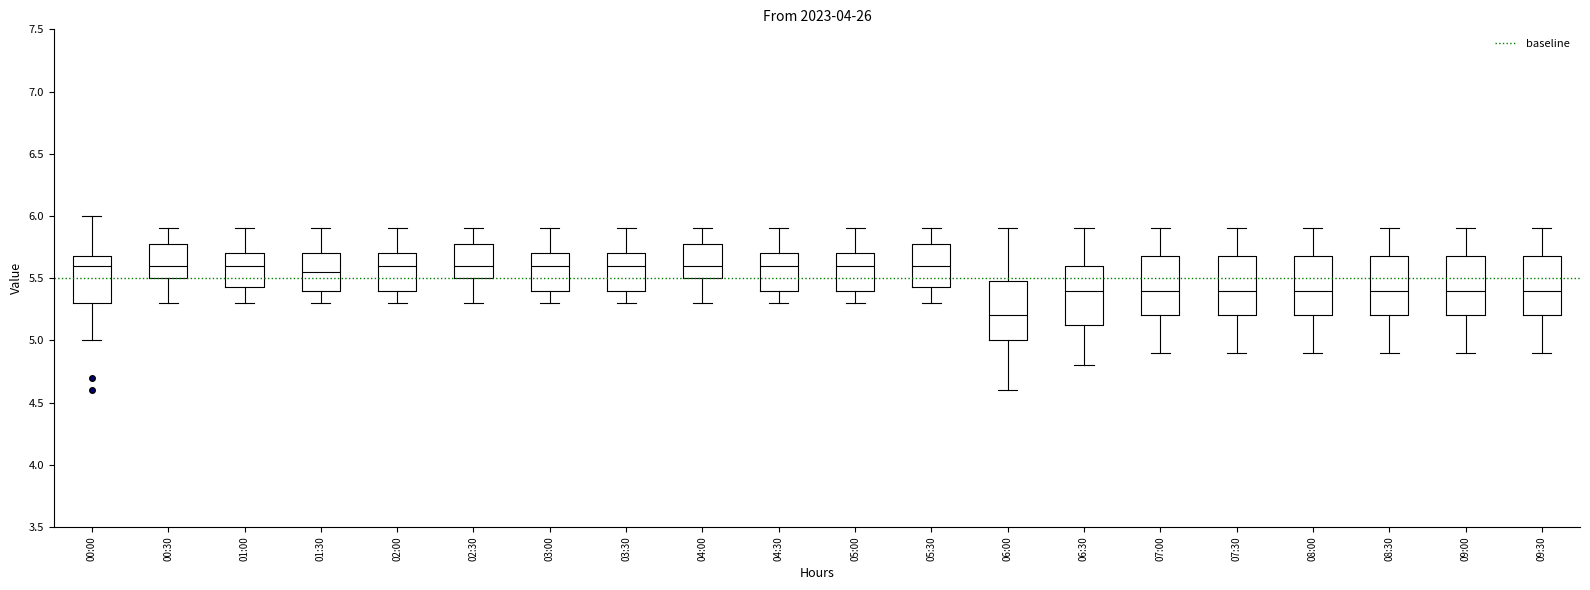

Reading left to right, read every box against the y-axis: the position of its median line, the range the box covers, and the ends of its whiskers. The values are not printed on the chart, so give them approximately, as read against the axis.

00:00: median 5.60, box 5.30 to 5.70, whiskers 5.00 to 6.00
00:30: median 5.60, box 5.50 to 5.80, whiskers 5.30 to 5.90
01:00: median 5.60, box 5.45 to 5.70, whiskers 5.30 to 5.90
01:30: median 5.55, box 5.40 to 5.70, whiskers 5.30 to 5.90
02:00: median 5.60, box 5.40 to 5.70, whiskers 5.30 to 5.90
02:30: median 5.60, box 5.50 to 5.80, whiskers 5.30 to 5.90
03:00: median 5.60, box 5.40 to 5.70, whiskers 5.30 to 5.90
03:30: median 5.60, box 5.40 to 5.70, whiskers 5.30 to 5.90
04:00: median 5.60, box 5.50 to 5.80, whiskers 5.30 to 5.90
04:30: median 5.60, box 5.40 to 5.70, whiskers 5.30 to 5.90
05:00: median 5.60, box 5.40 to 5.70, whiskers 5.30 to 5.90
05:30: median 5.60, box 5.45 to 5.80, whiskers 5.30 to 5.90
06:00: median 5.20, box 5.00 to 5.50, whiskers 4.60 to 5.90
06:30: median 5.40, box 5.15 to 5.60, whiskers 4.80 to 5.90
07:00: median 5.40, box 5.20 to 5.70, whiskers 4.90 to 5.90
07:30: median 5.40, box 5.20 to 5.70, whiskers 4.90 to 5.90
08:00: median 5.40, box 5.20 to 5.70, whiskers 4.90 to 5.90
08:30: median 5.40, box 5.20 to 5.70, whiskers 4.90 to 5.90
09:00: median 5.40, box 5.20 to 5.70, whiskers 4.90 to 5.90
09:30: median 5.40, box 5.20 to 5.70, whiskers 4.90 to 5.90